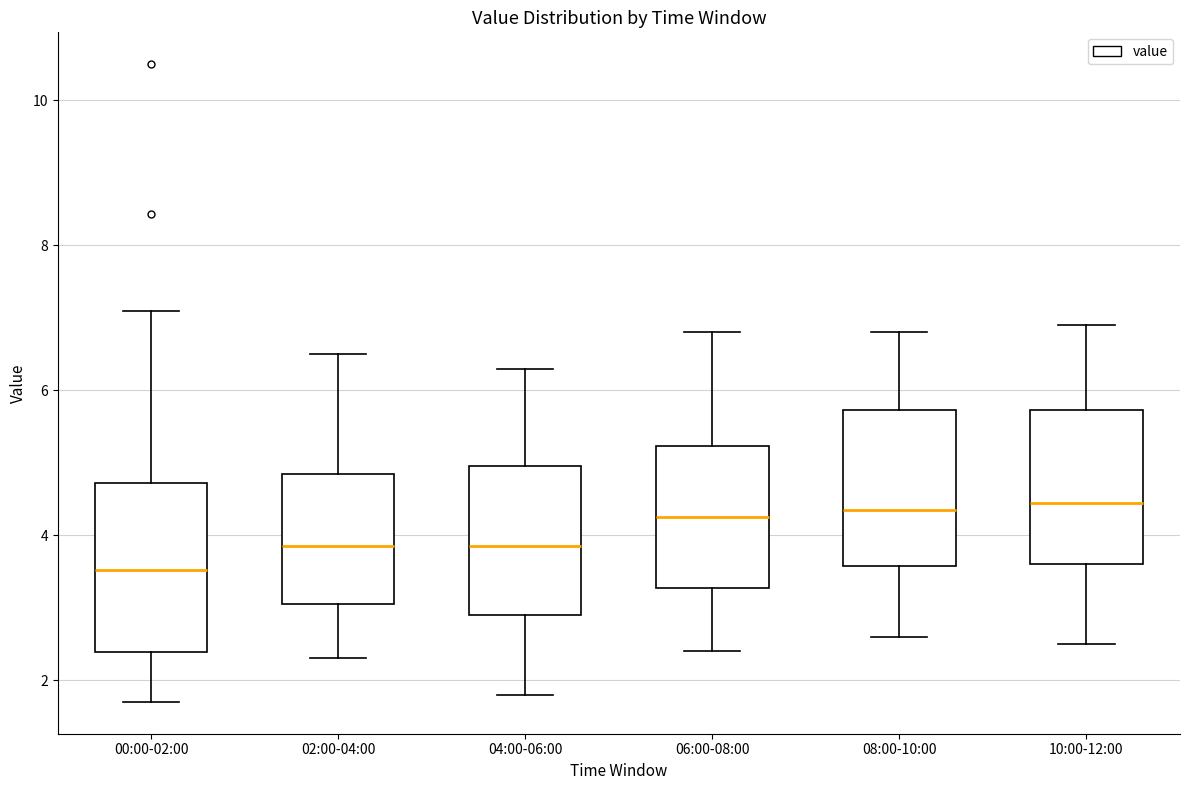

Where does the upper whisker of the box for 02:00-04:00 end on the y-axis? The values are not printed on the chart, so give them approximately, as read against the axis.

6.6